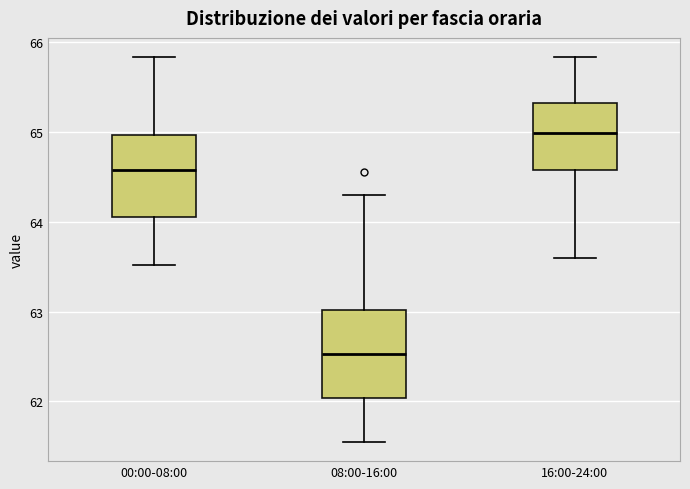

Where does the lower whisker of the box for 00:00-08:00 end on the y-axis? The values are not printed on the chart, so give them approximately, as read against the axis.

63.5